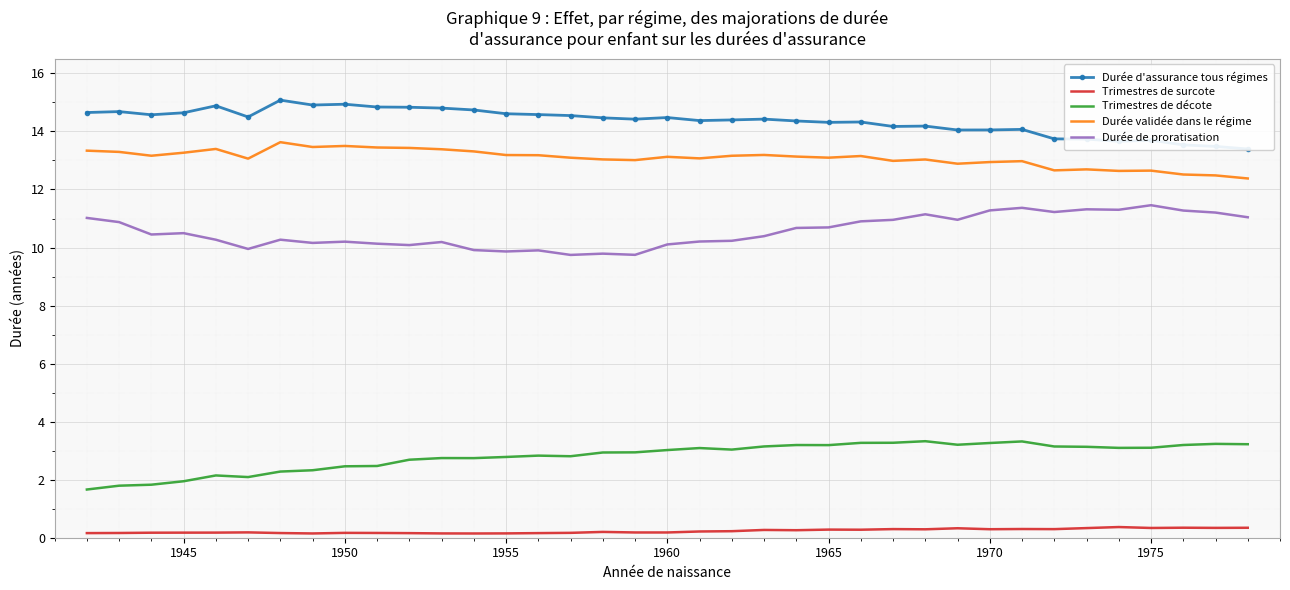

Is it true that Durée validée dans le régime equals 3.5 at 1970?

False